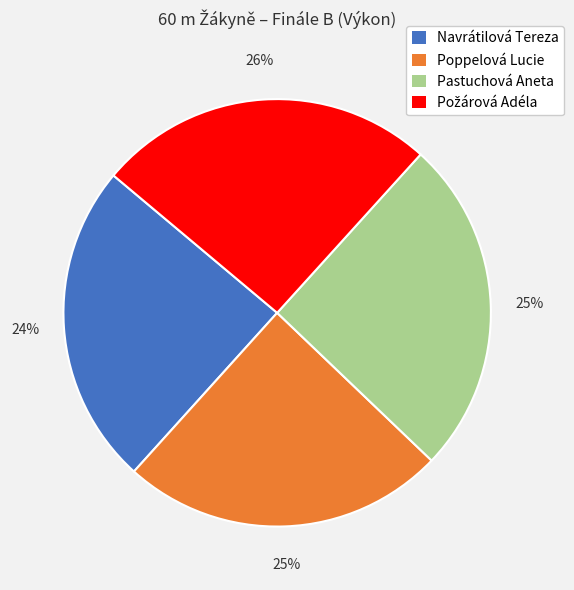

To the nearest percent, what is the average slice percentage?

25%